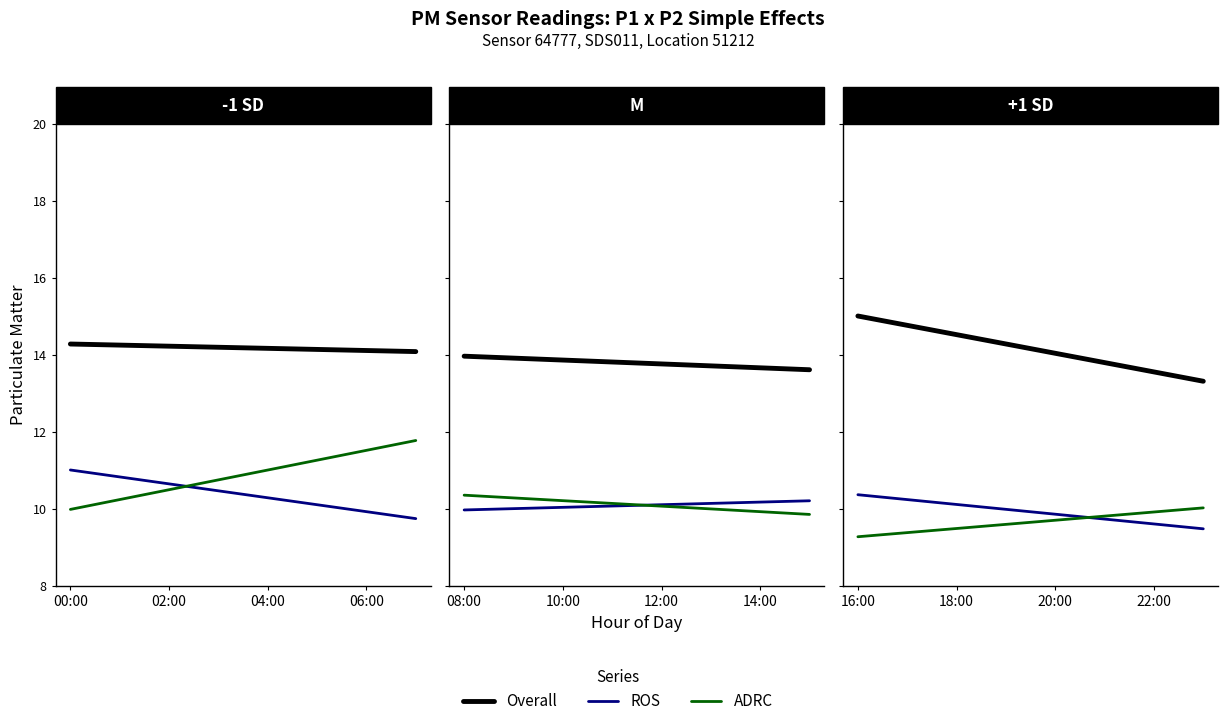

The value of P2 (ROS) at 5 is 9.7. True or false?

True